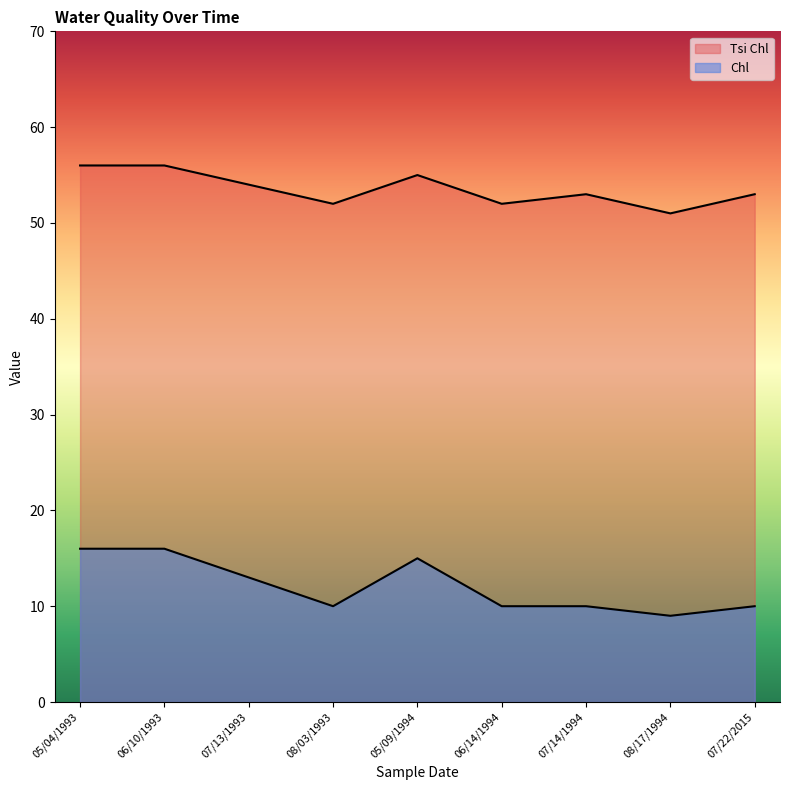

What position from the right is 06/10/1993?

8